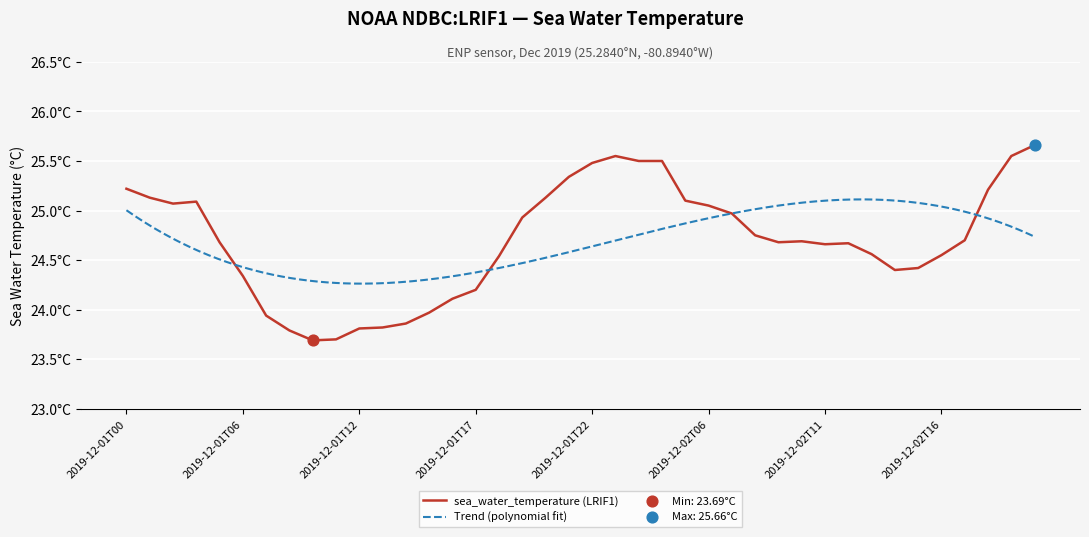

Between 2019-12-01T05 and 2019-12-02T21, which is larger?

2019-12-02T21